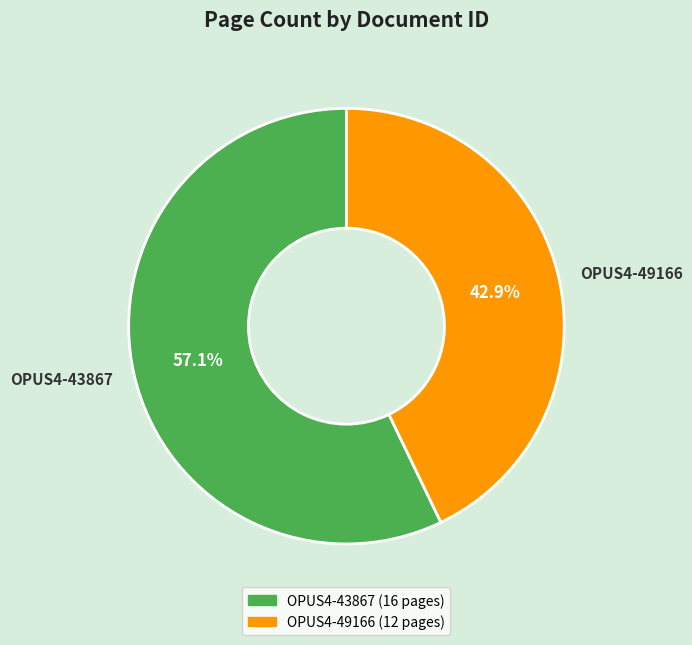

Is there any slice that represents more than half of the pie?

Yes